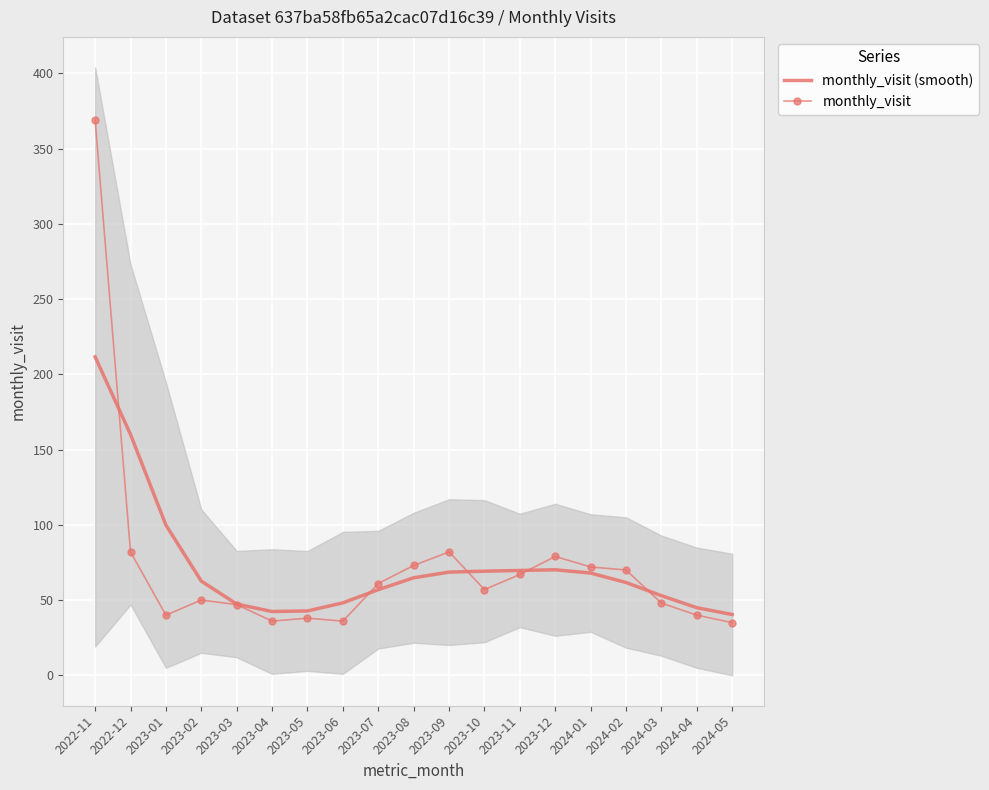

What is the maximum value shown in the chart?

369.0